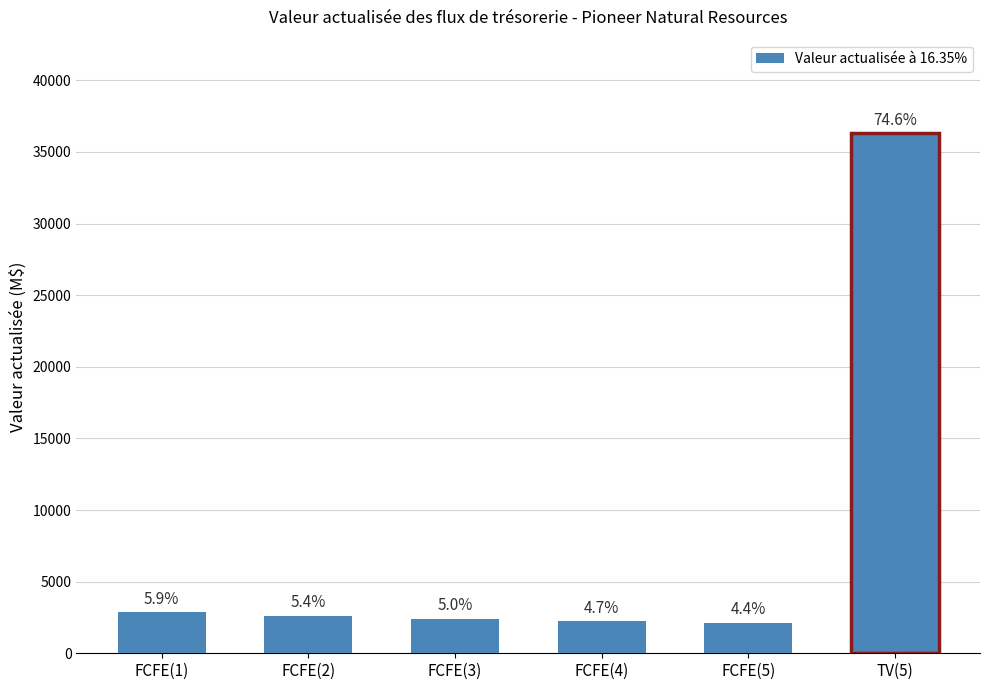

How many bars are there in total?

6